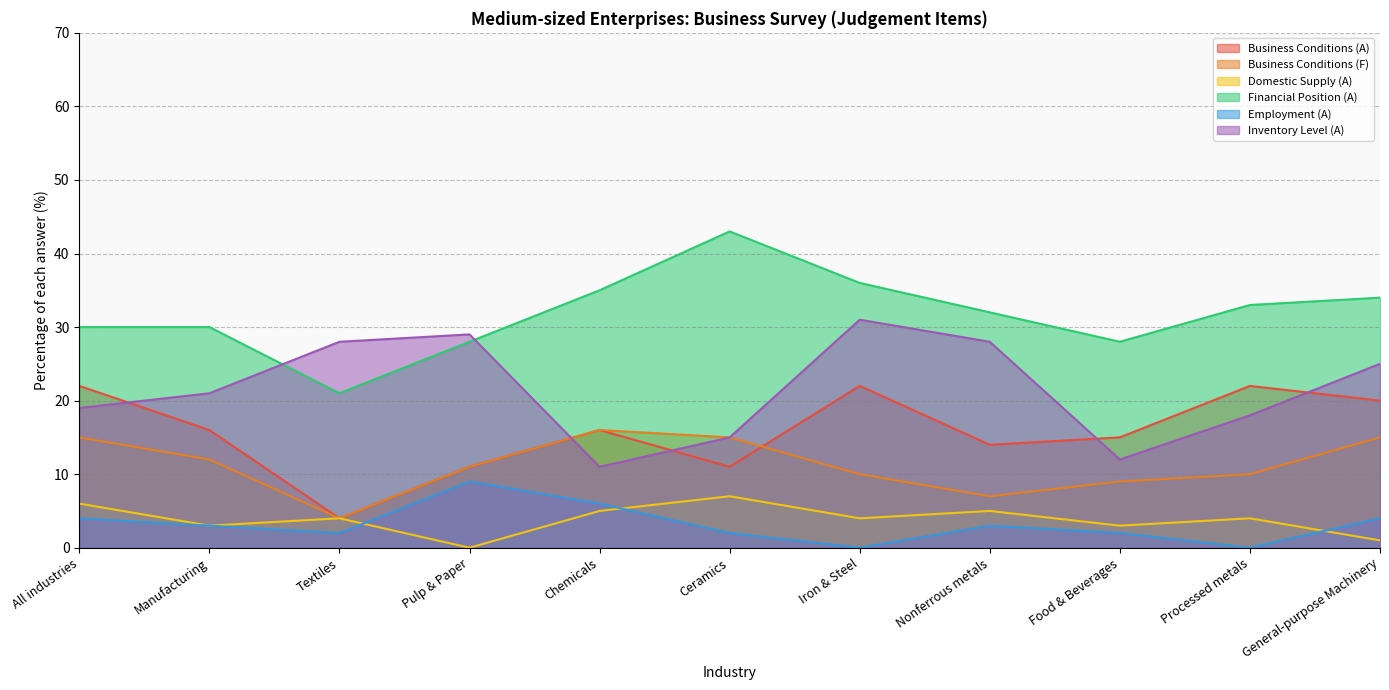

Rank the categories by Business Conditions (F) value from lowest to highest.

Textiles, Nonferrous metals, Food & Beverages, Iron & Steel, Processed metals, Pulp & Paper, Manufacturing, All industries, Ceramics, General-purpose Machinery, Chemicals